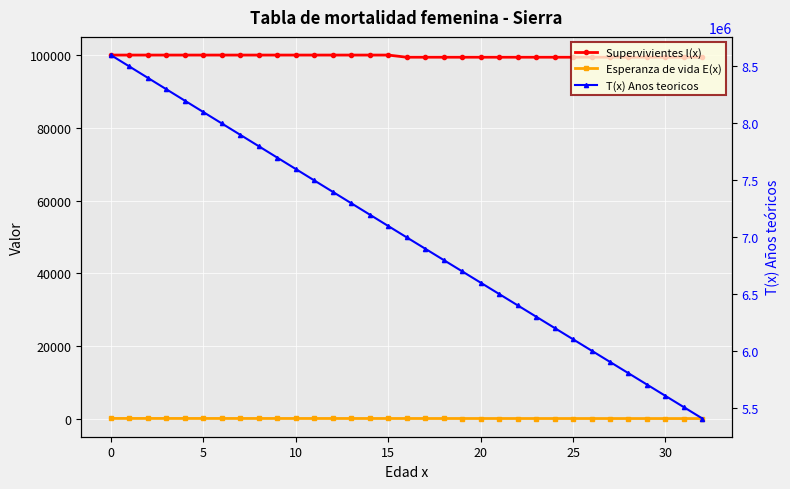

True or false: T(x) Anos teoricos and Esperanza de vida E(x) intersect in this chart.

False